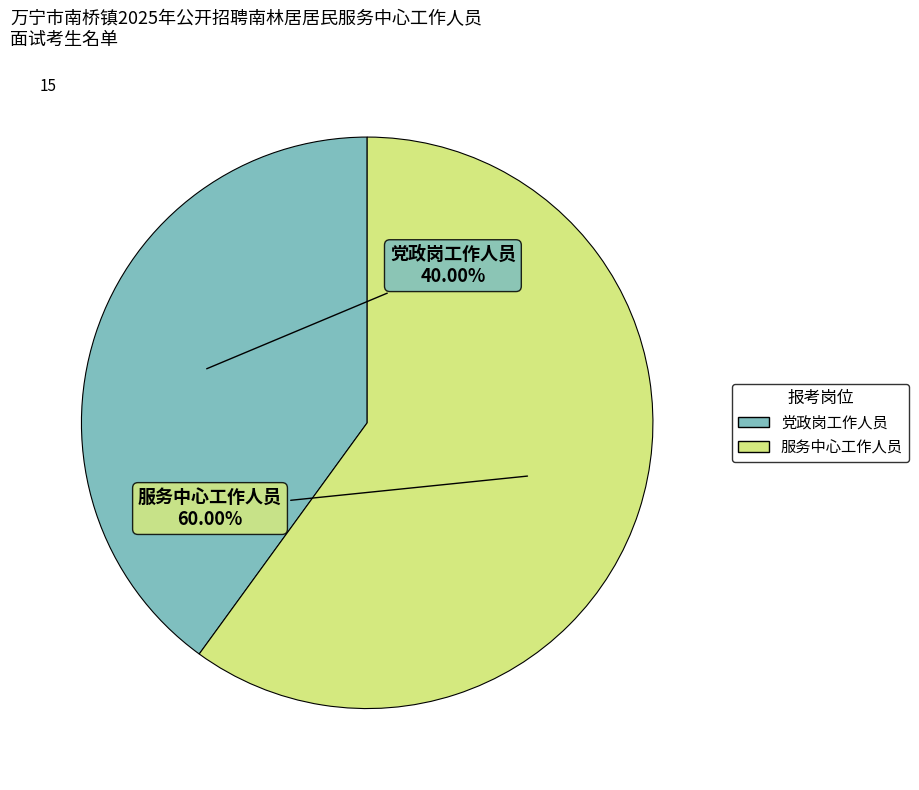

What percentage is the 党政岗工作人员 slice, to the nearest percent?

40%